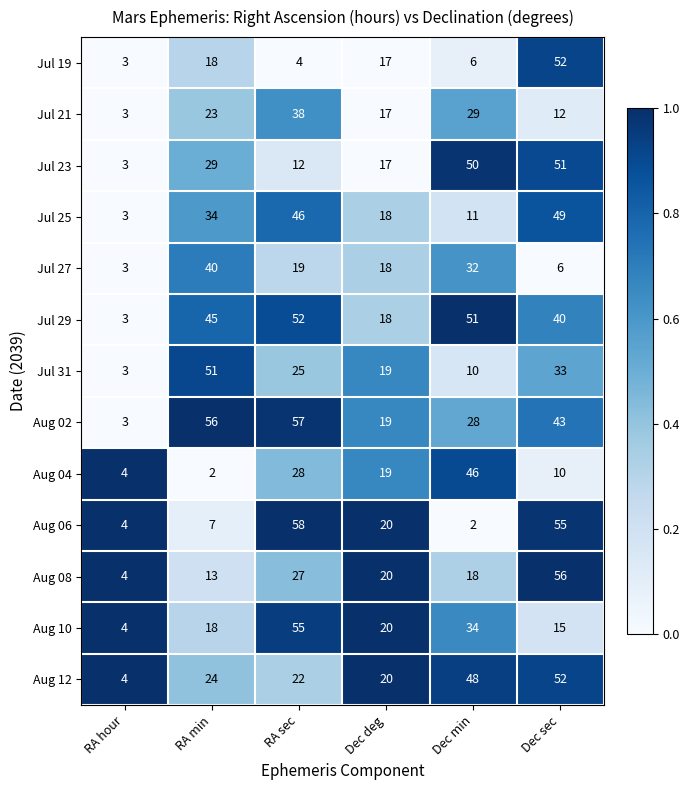

Which series changed the most between RA hour and Dec sec?

Aug 08